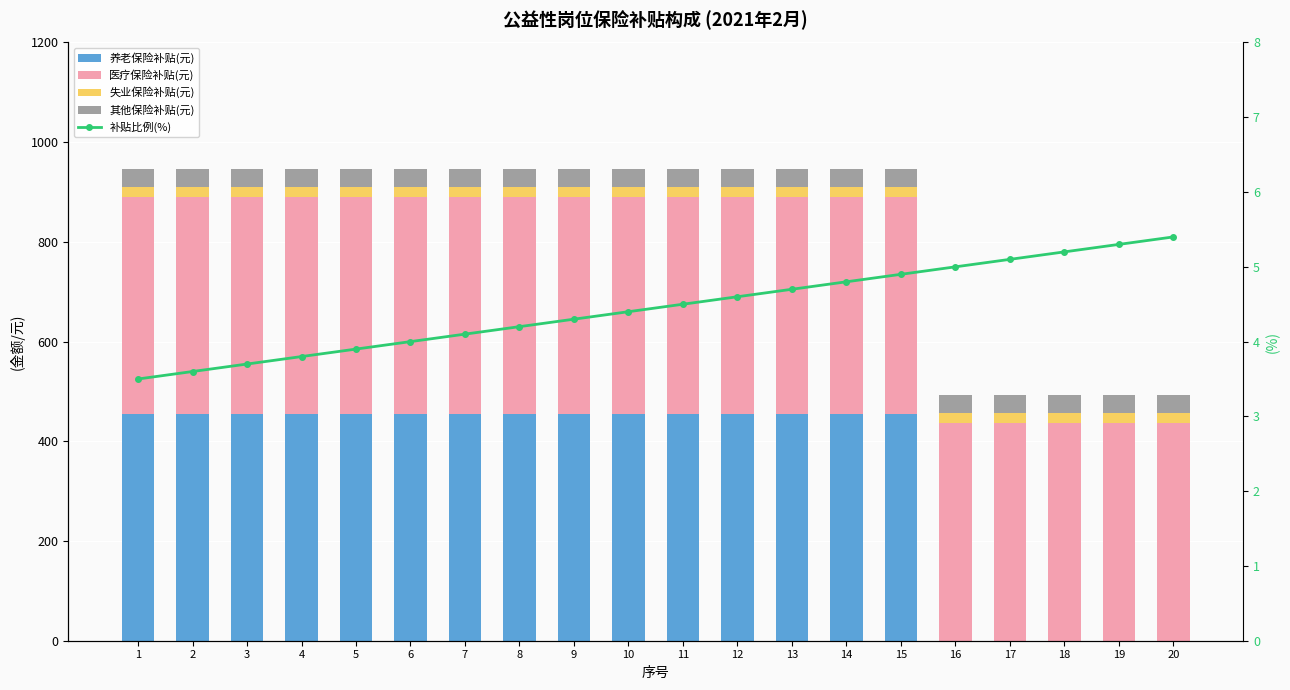

The 医疗保险补贴(元) series shows 686.0 at 18. True or false?

False